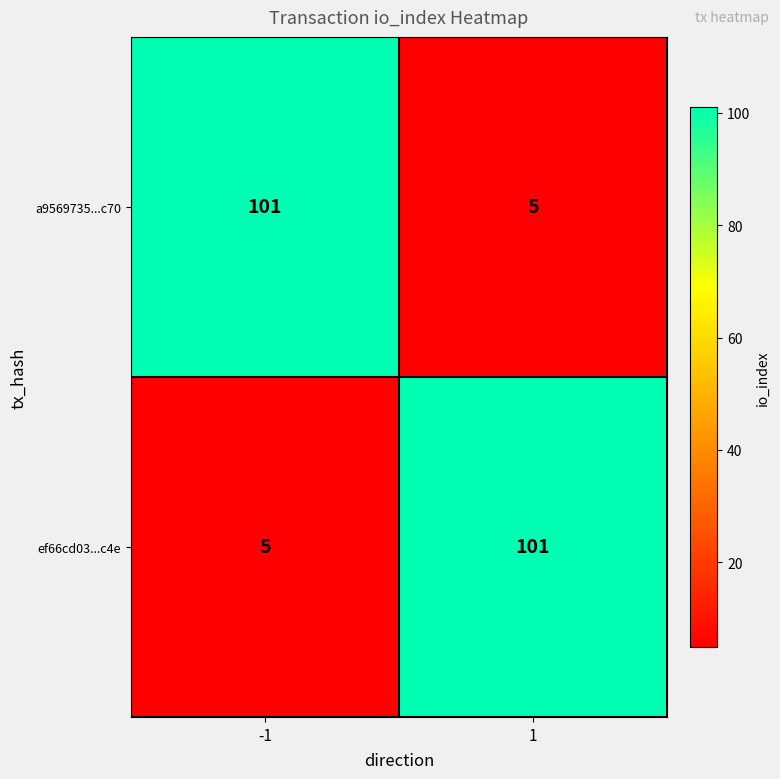

What is the greatest value displayed?

101